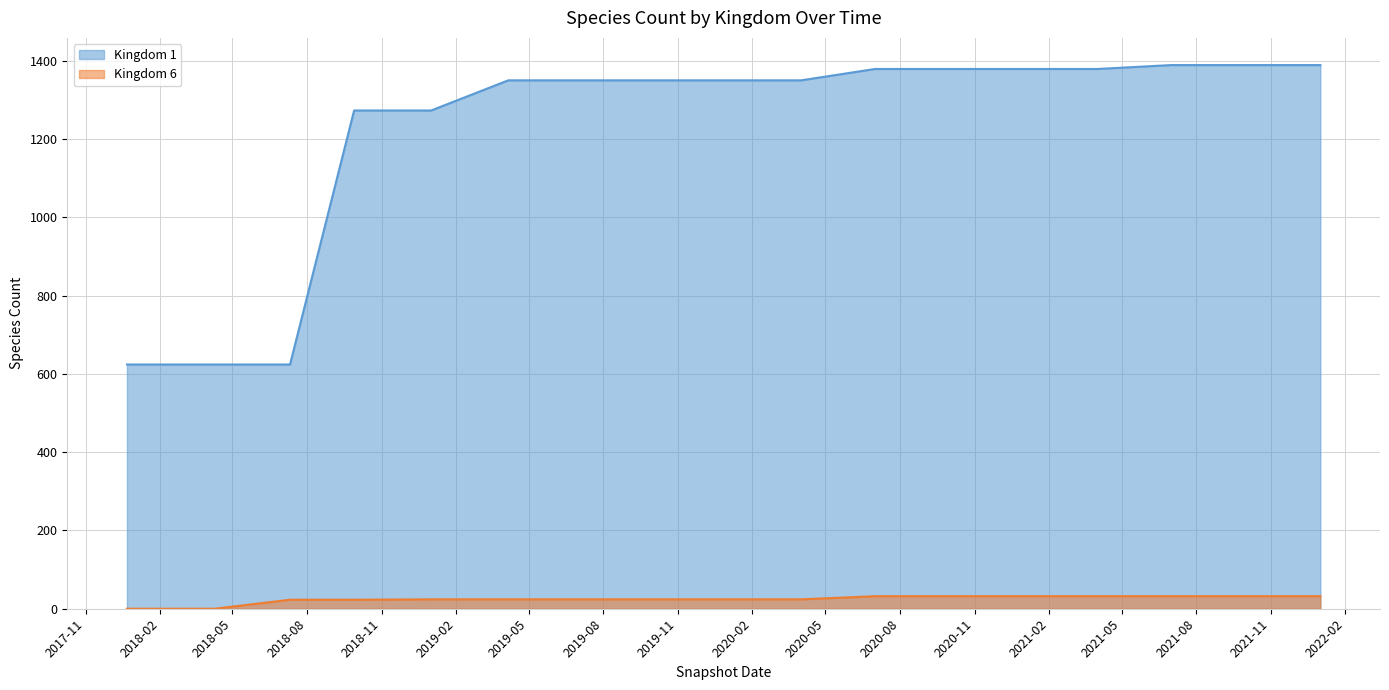

Is it true that Kingdom 6 equals 17 at 2020-07-01?

False